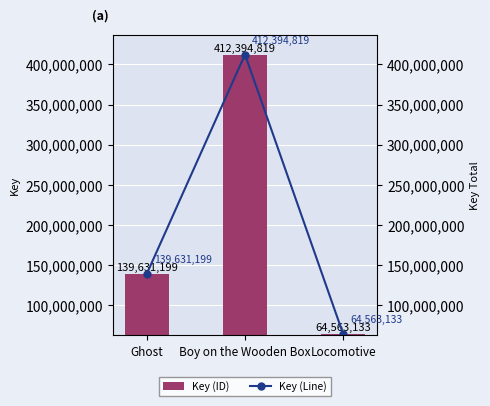

Between Boy on the Wooden Box and Locomotive, which series saw the biggest shift?

Key (ID)